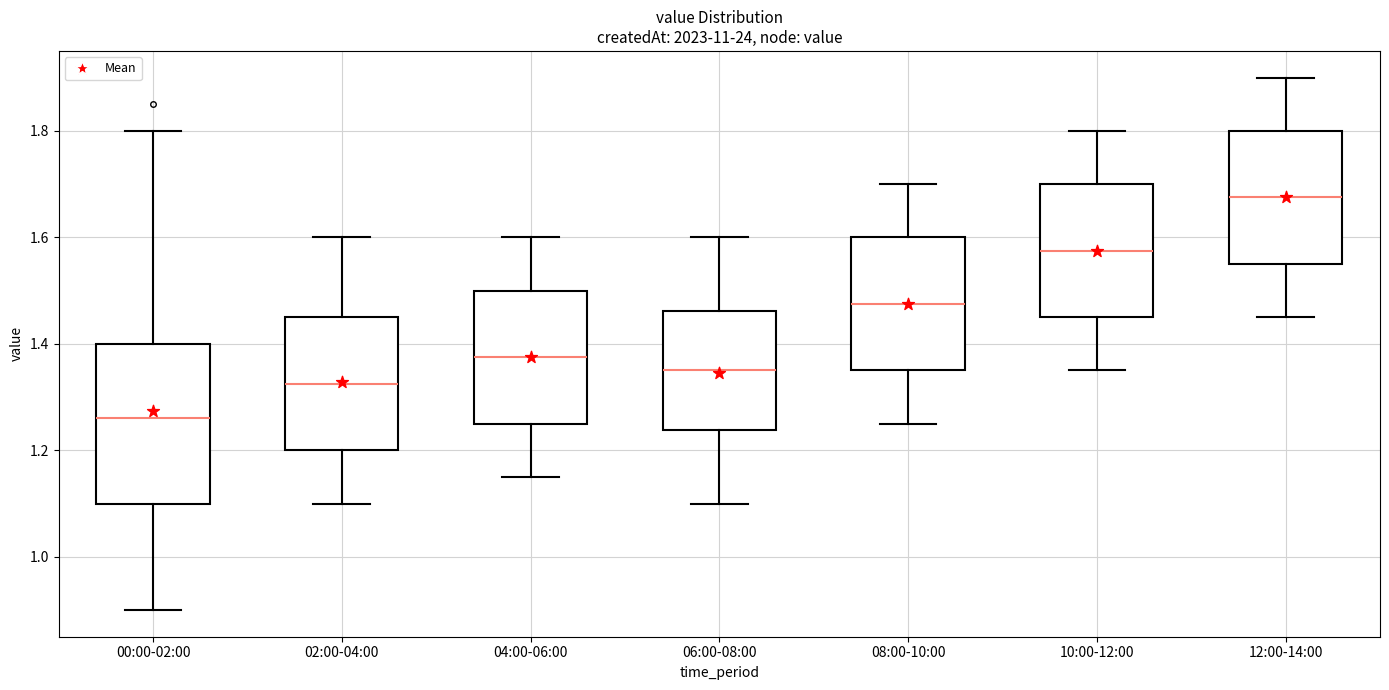

Reading left to right, transcribe this box plot: for each box, give where its median line is, the range the box spans, and where its two whiskers end, as read against the y-axis. The values are not printed on the chart, so give them approximately, as read against the axis.

00:00-02:00: median 1.26, box 1.10 to 1.40, whiskers 0.90 to 1.80
02:00-04:00: median 1.32, box 1.20 to 1.46, whiskers 1.10 to 1.60
04:00-06:00: median 1.38, box 1.26 to 1.50, whiskers 1.16 to 1.60
06:00-08:00: median 1.36, box 1.24 to 1.46, whiskers 1.10 to 1.60
08:00-10:00: median 1.48, box 1.36 to 1.60, whiskers 1.26 to 1.70
10:00-12:00: median 1.58, box 1.46 to 1.70, whiskers 1.36 to 1.80
12:00-14:00: median 1.68, box 1.56 to 1.80, whiskers 1.46 to 1.90